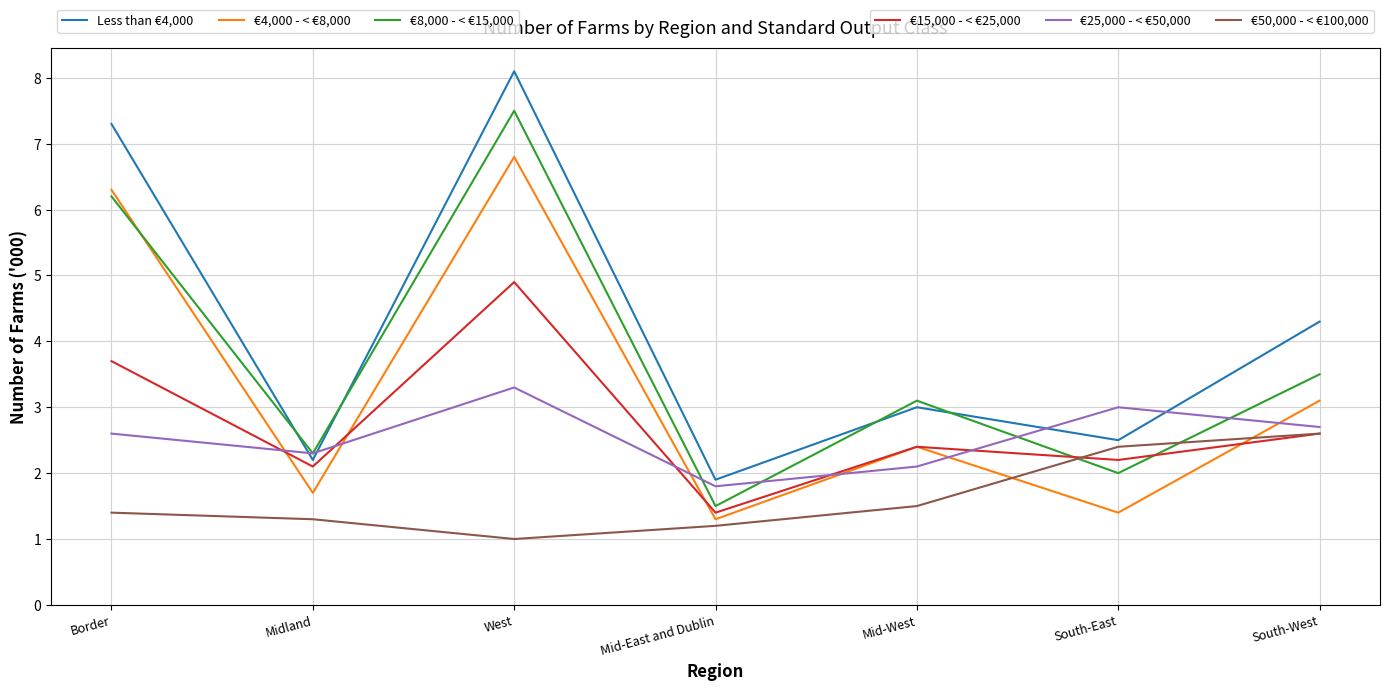

What is the total value across all series at West?

31.6